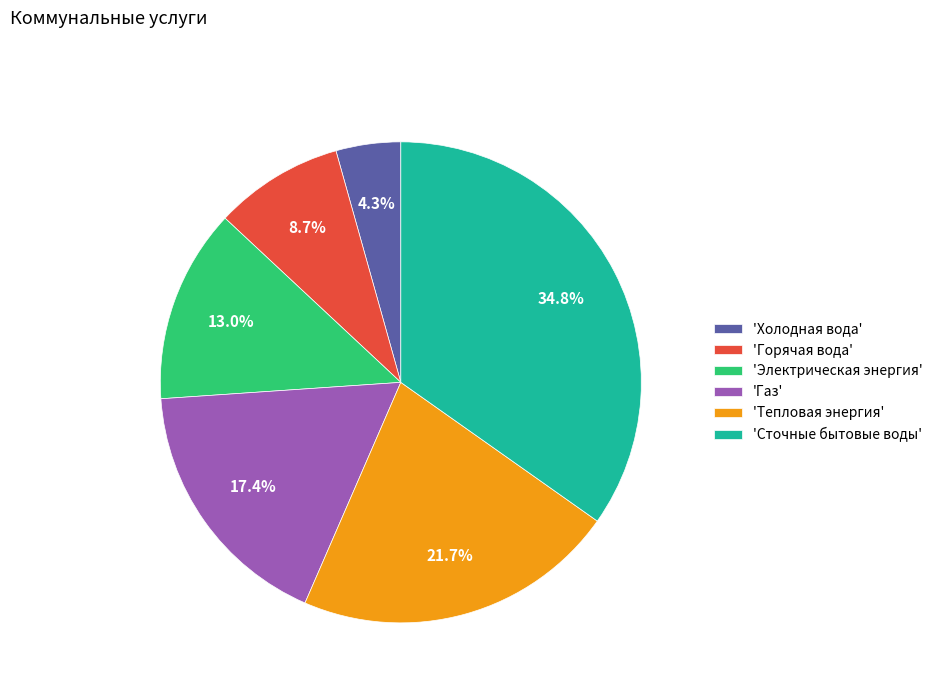

Which slice is the largest?

'Сточные бытовые воды'